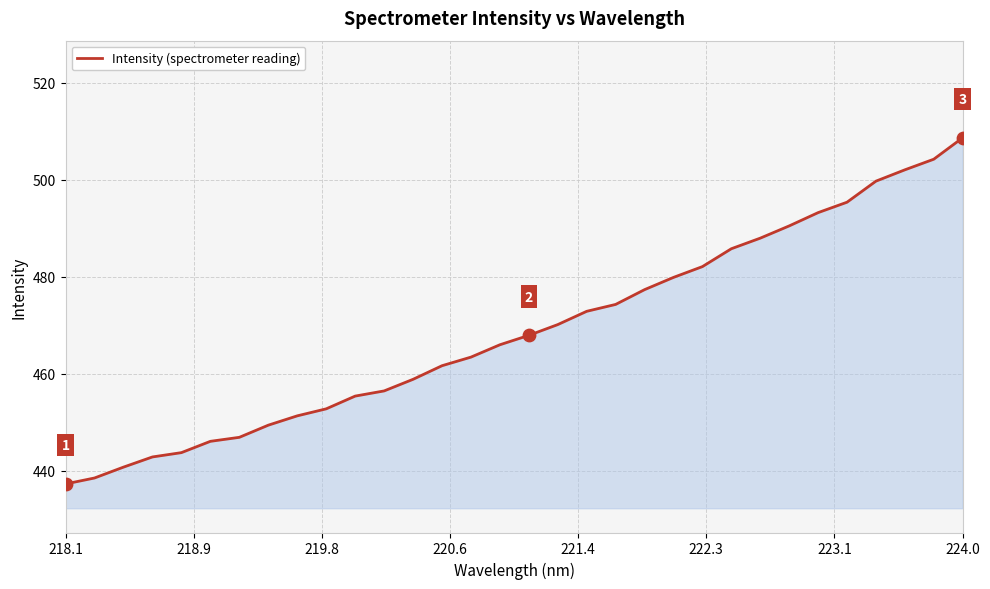

What is the difference between the maximum and minimum values?

71.3